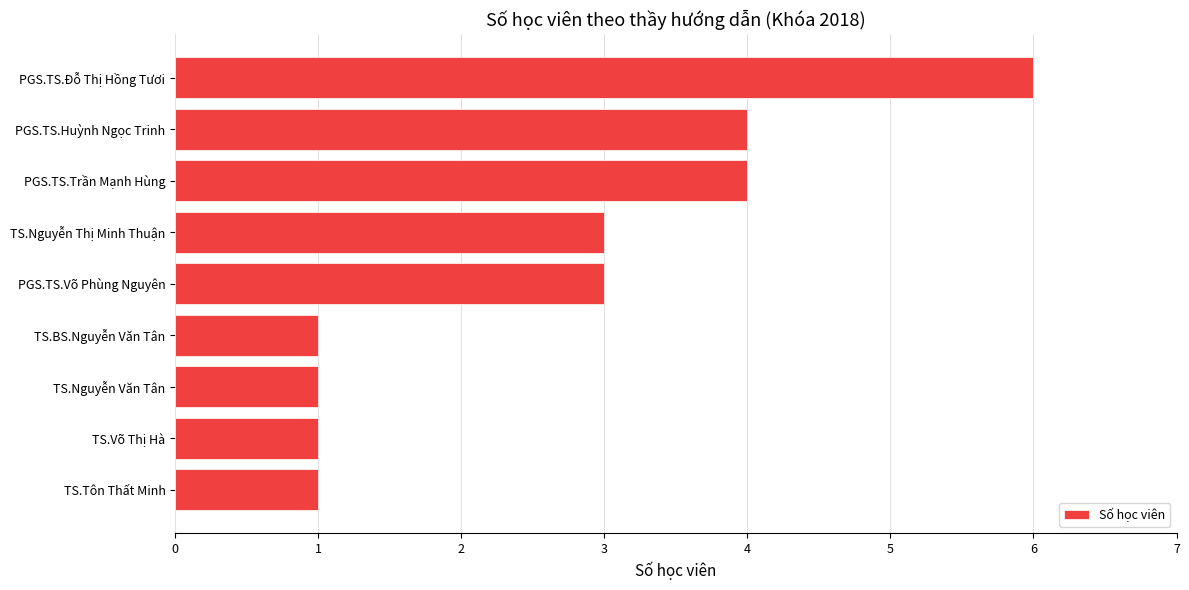

Approximately how many times larger is the value at PGS.TS.Võ Phùng Nguyên compared to TS.BS.Nguyễn Văn Tân?

3.0